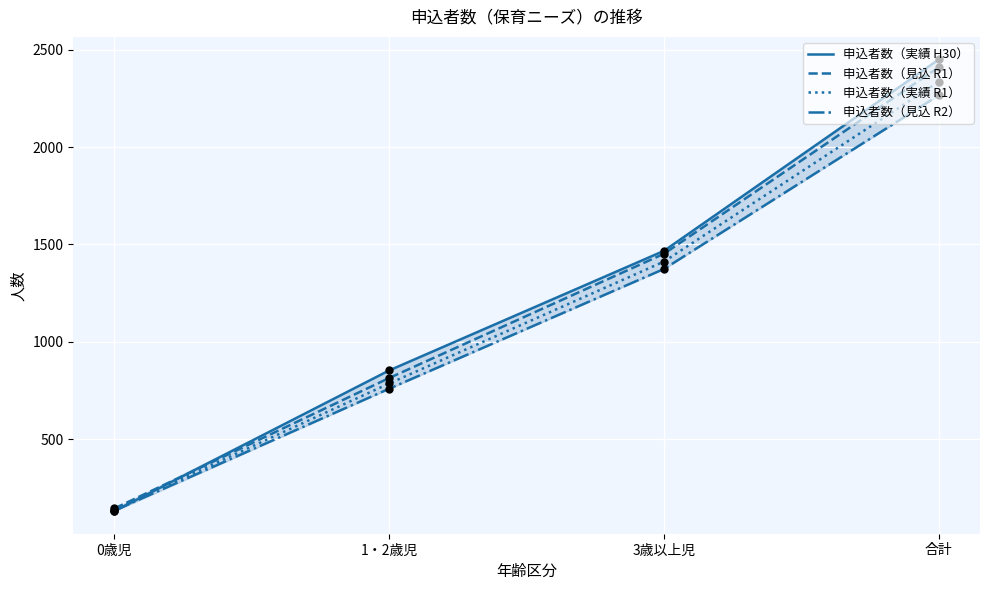

At which category is the sum across all series the highest?

合計